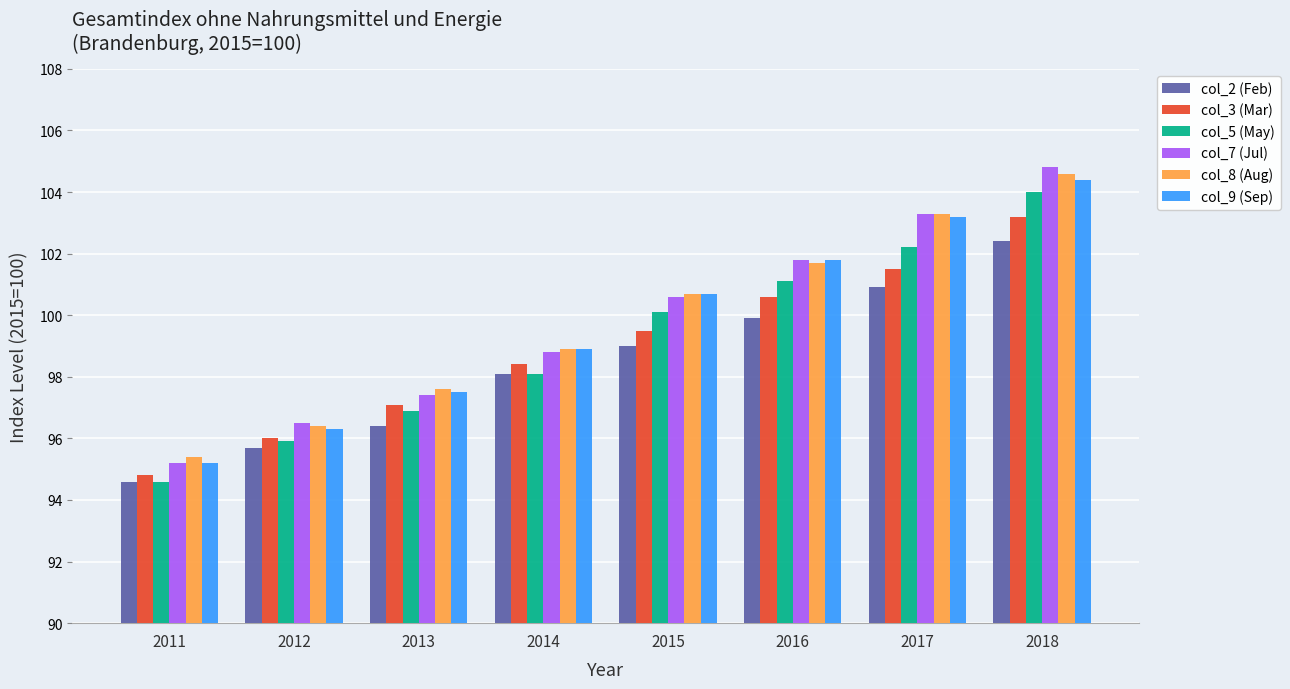

The col_2 (Feb) series shows 63.7 at 2017. True or false?

False